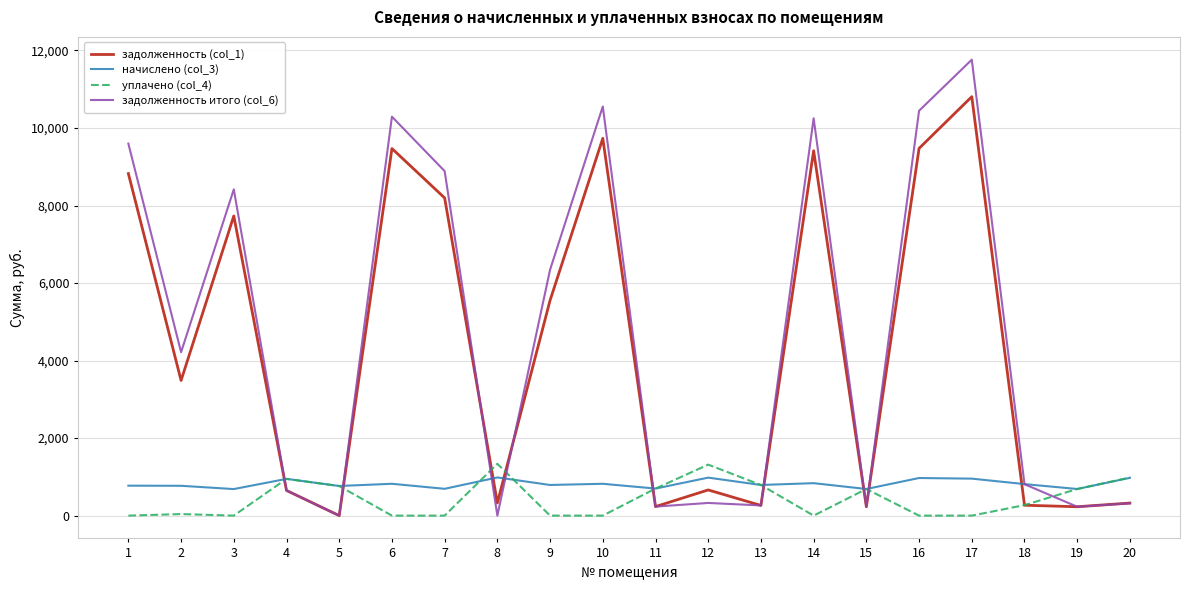

The value of уплачено (col_4) at 17 is 860.1. True or false?

False